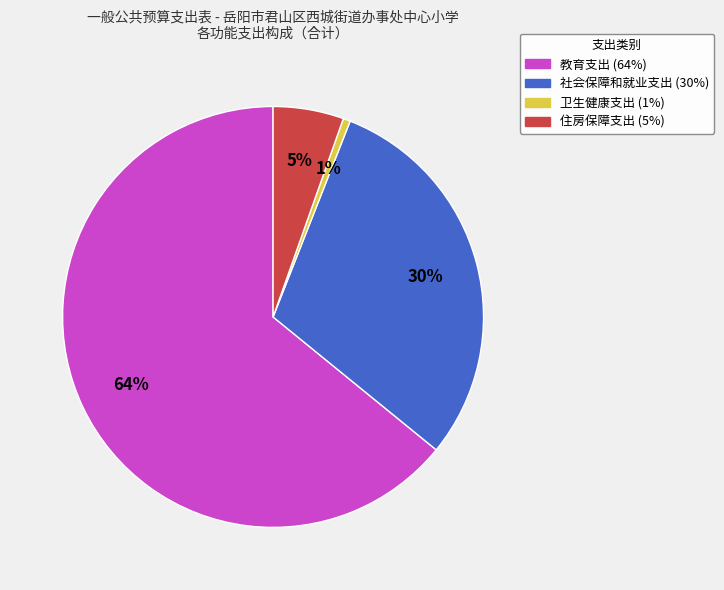

Between 住房保障支出 and 社会保障和就业支出, which is larger?

社会保障和就业支出